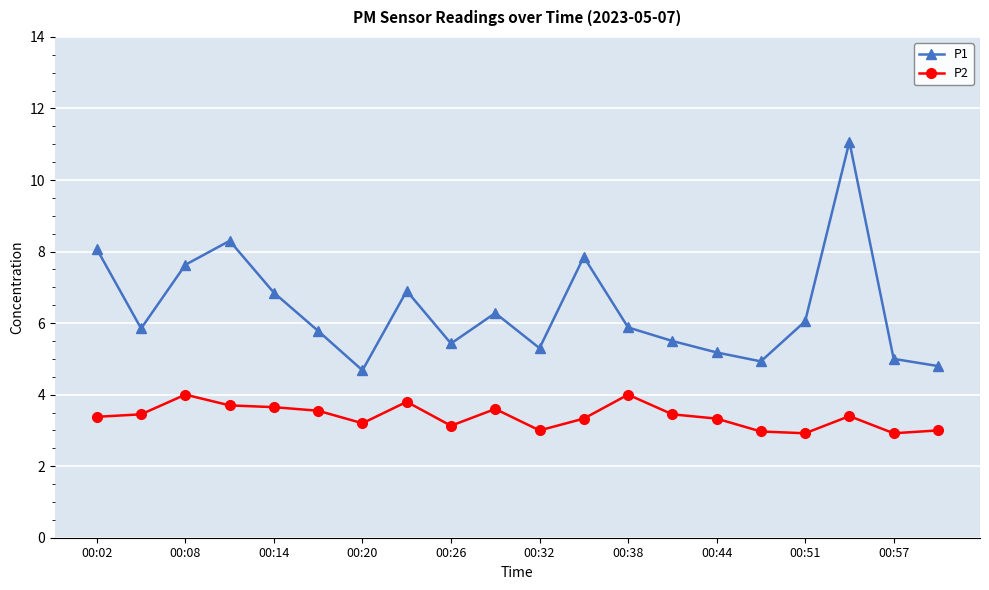

Count the number of categories in the chart.

20